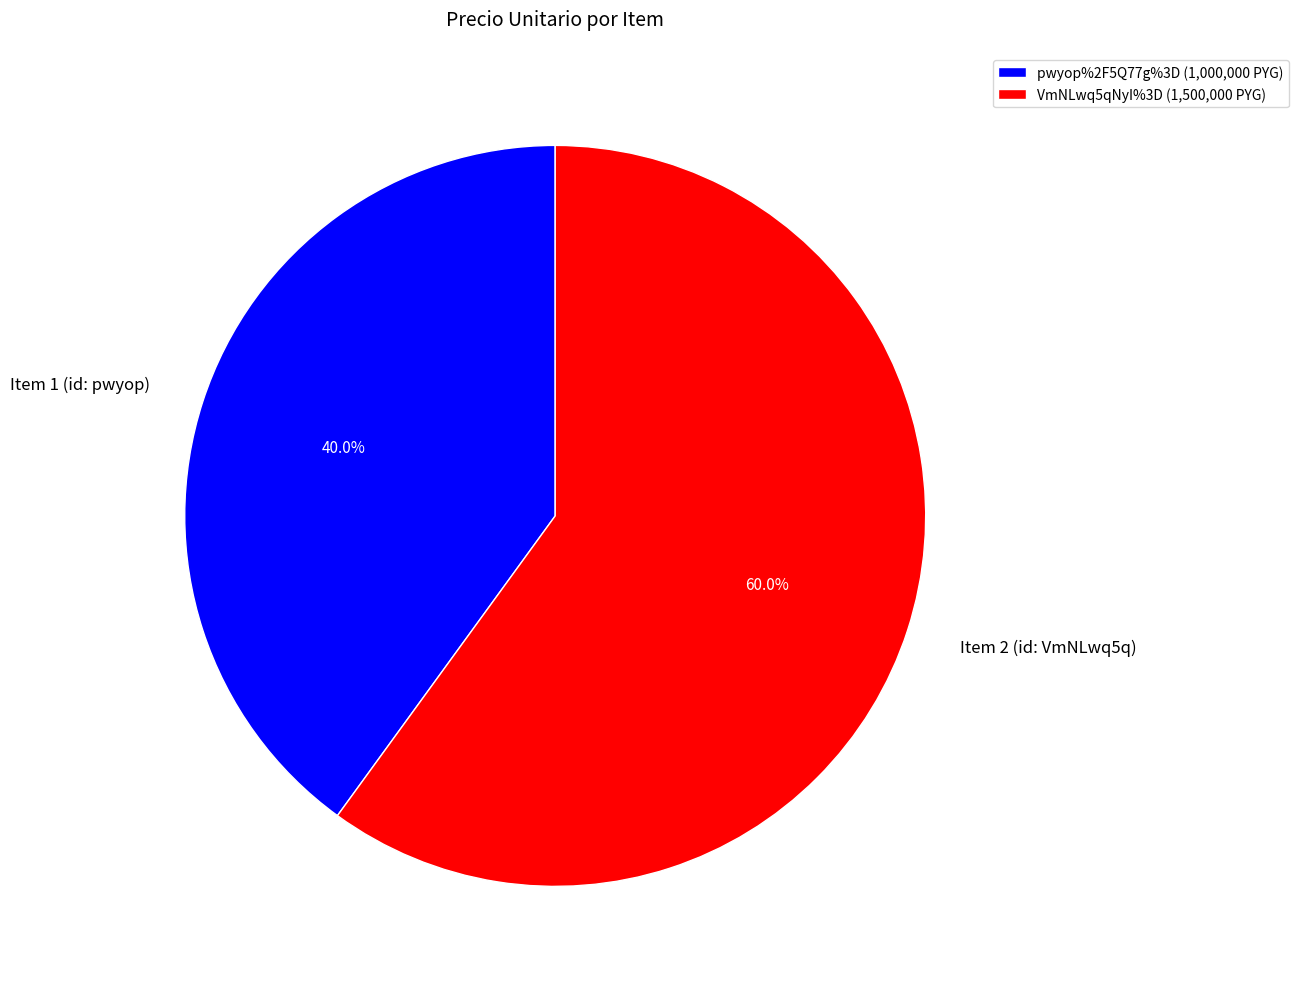

Count the number of slices in the pie.

2